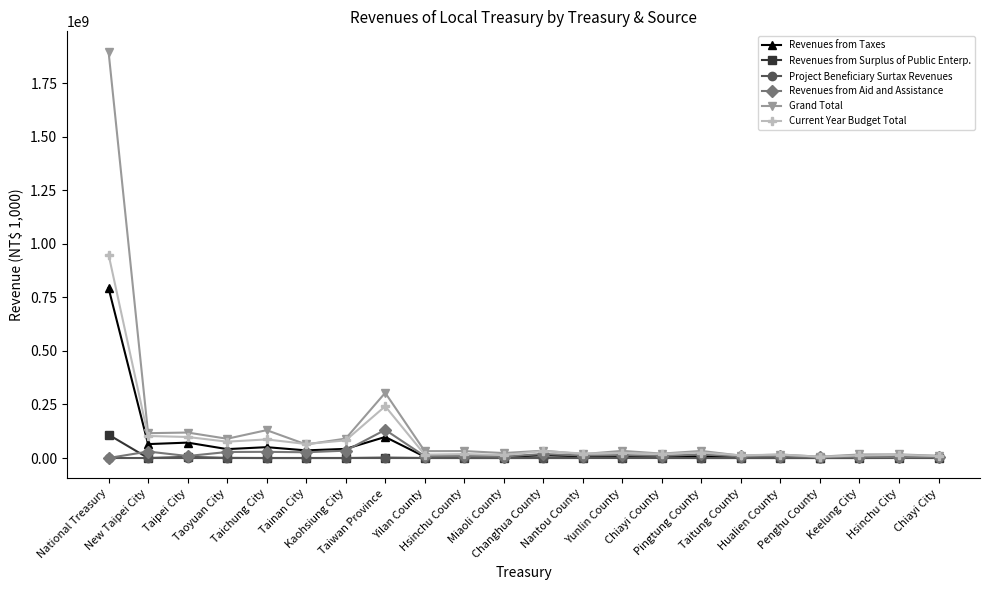

What is the total value across all series at Taitung County?

35974994